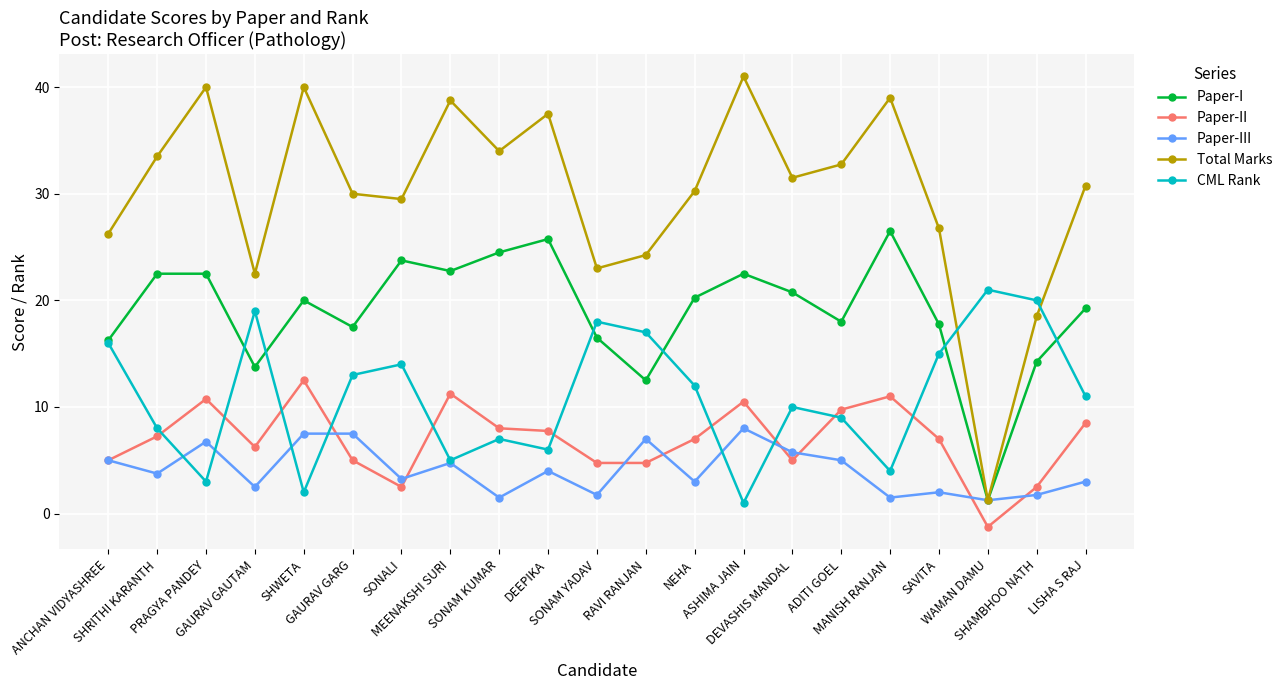

Which series has the largest range (max minus min)?

Total Marks